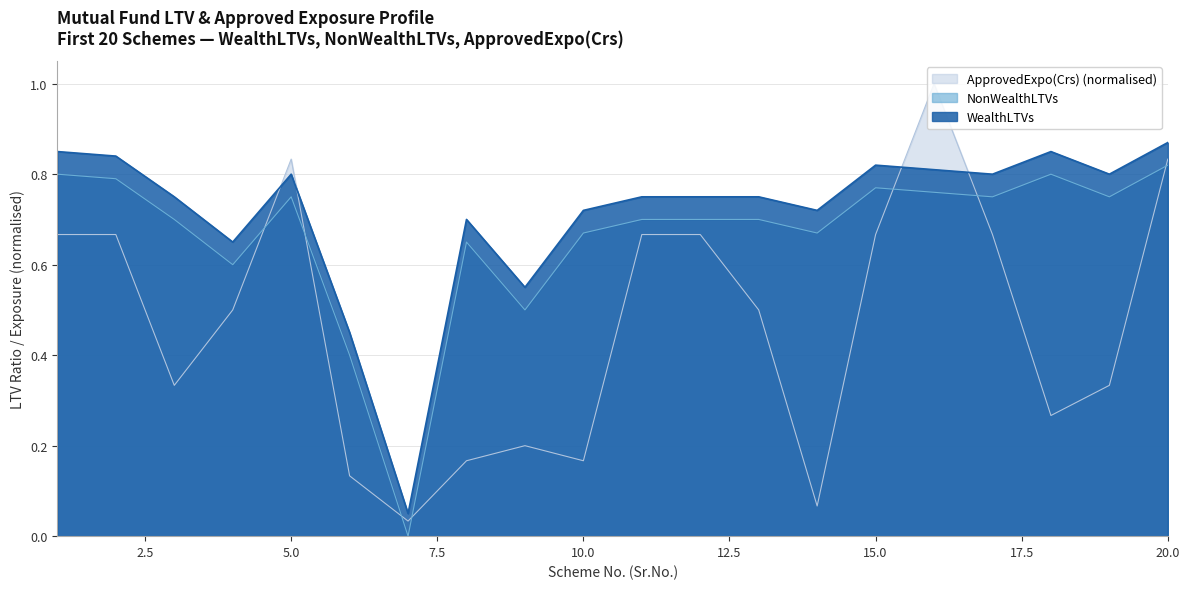

In NonWealthLTVs, how many points are higher than both neighbors (excluding endpoints)?

4